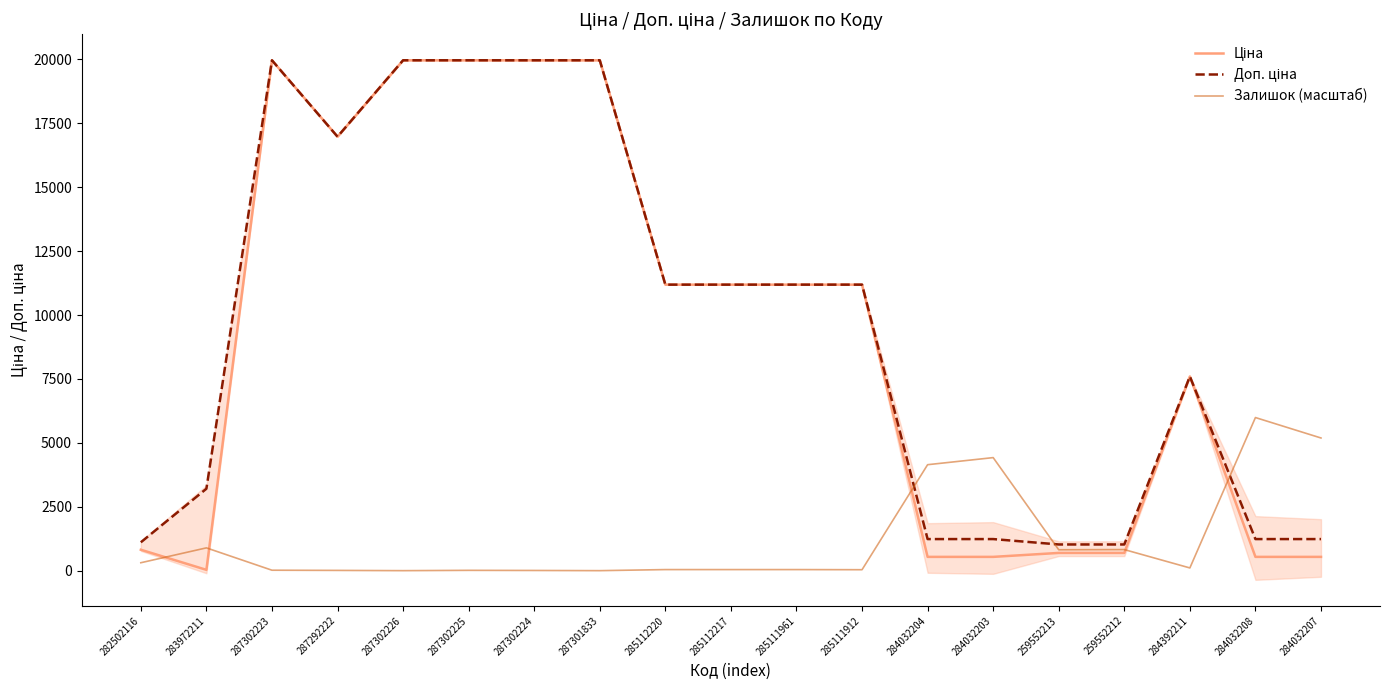

What is the lowest value of the Ціна series?

32.0